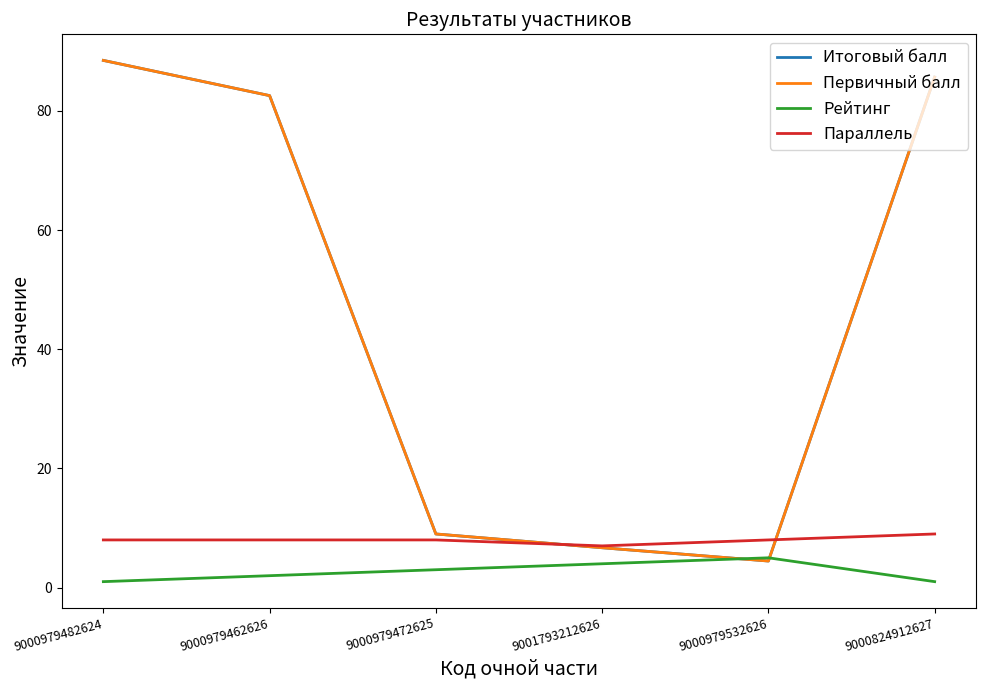

Is this an area chart (filled region under the line)?

No